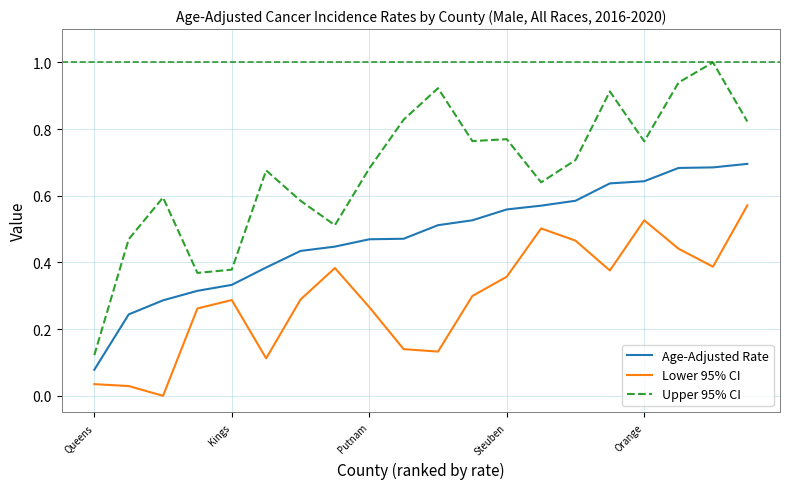

What are all the series names shown in the legend?

Age-Adjusted Rate, Lower 95% CI, Upper 95% CI